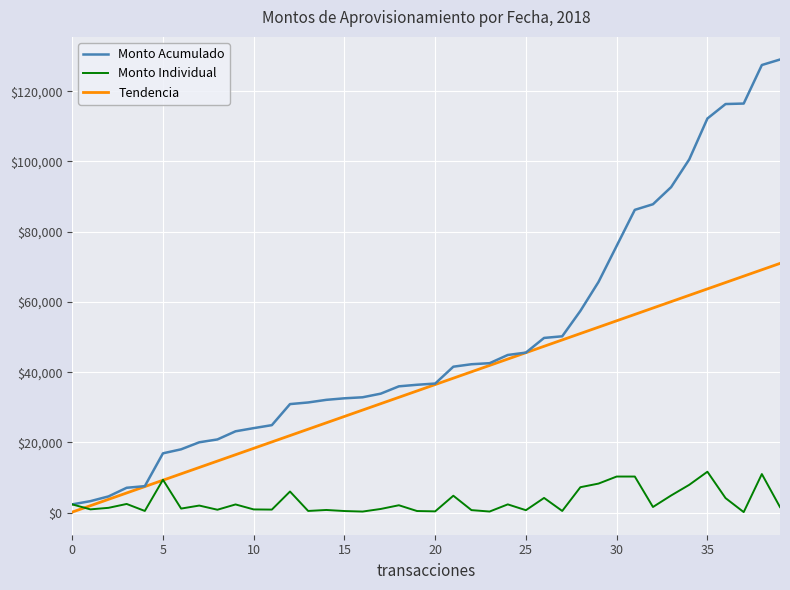

What is the maximum value for Tendencia?

70974.1